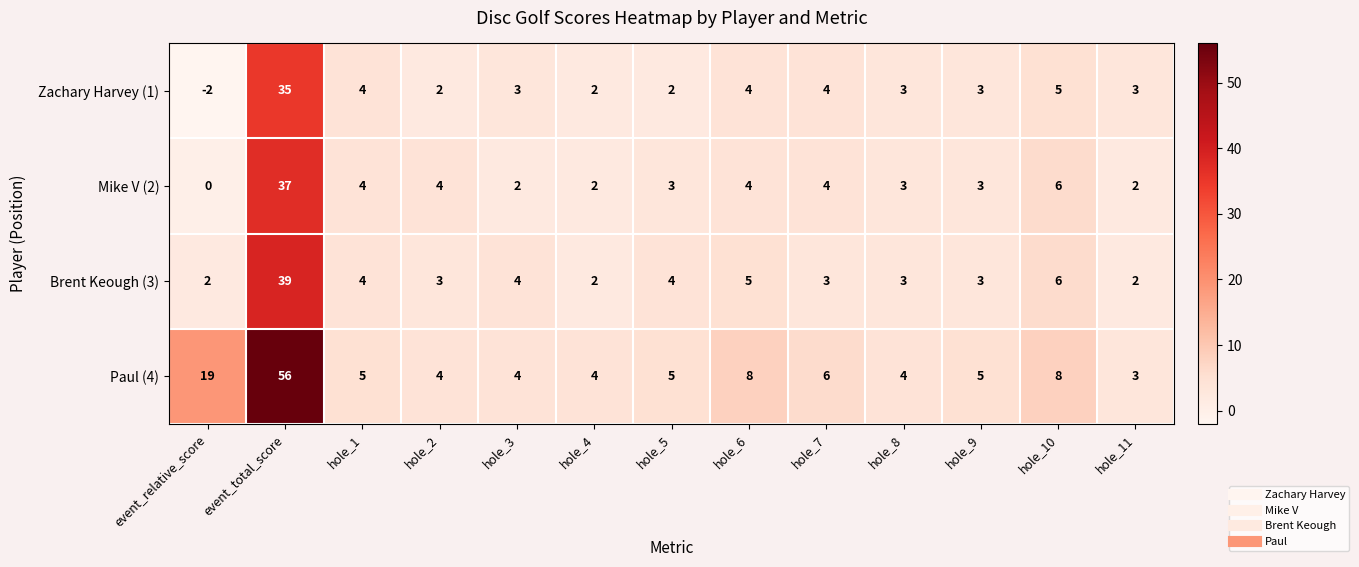

List the series in order of their peak value, highest first.

Paul (4), Brent Keough (3), Mike V (2), Zachary Harvey (1)